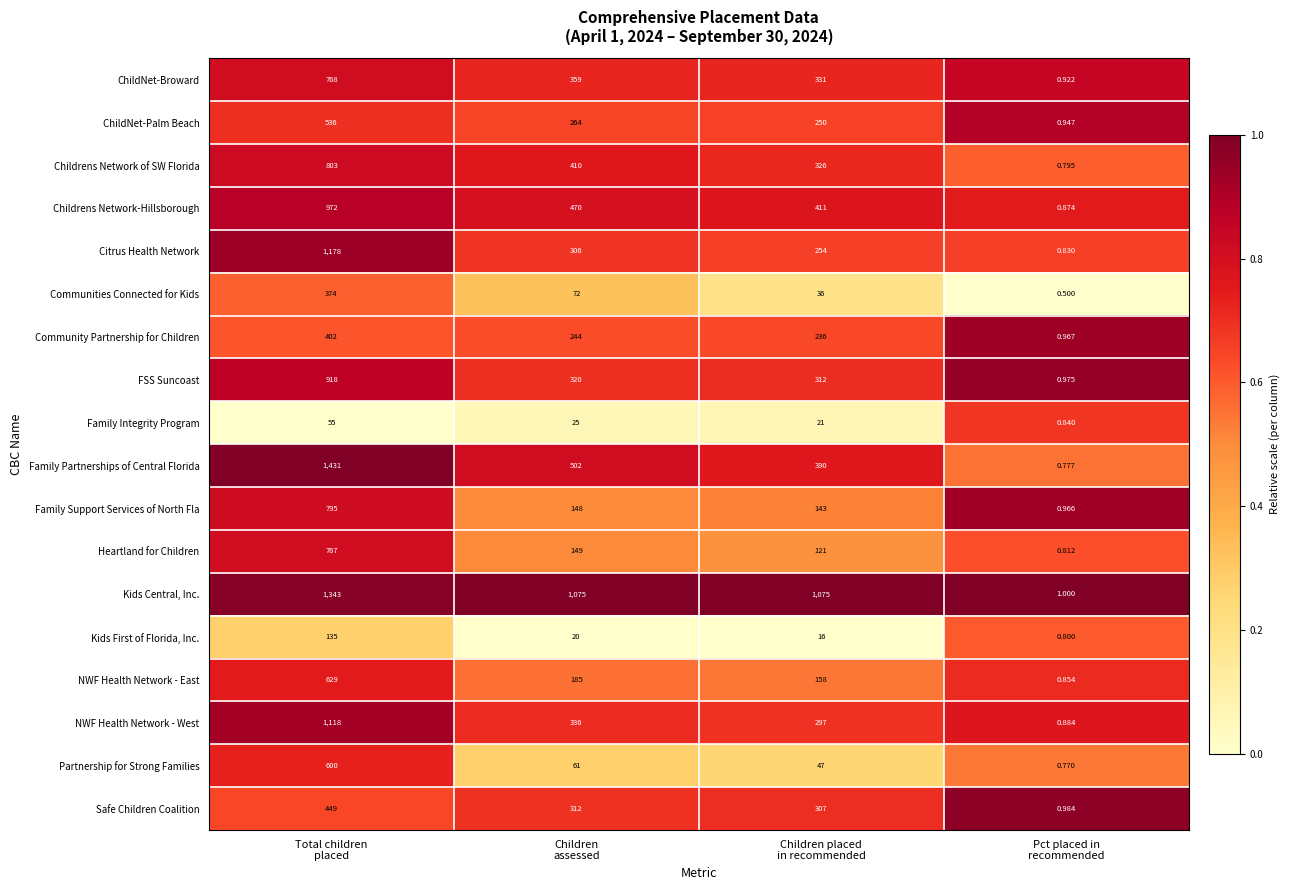

At Children
assessed, list the series in order from largest to smallest.

Kids Central, Inc., Family Partnerships of Central Florida, Childrens Network-Hillsborough, Childrens Network of SW Florida, ChildNet-Broward, NWF Health Network - West, FSS Suncoast, Safe Children Coalition, Citrus Health Network, ChildNet-Palm Beach, Community Partnership for Children, NWF Health Network - East, Heartland for Children, Family Support Services of North Fla, Communities Connected for Kids, Partnership for Strong Families, Family Integrity Program, Kids First of Florida, Inc.